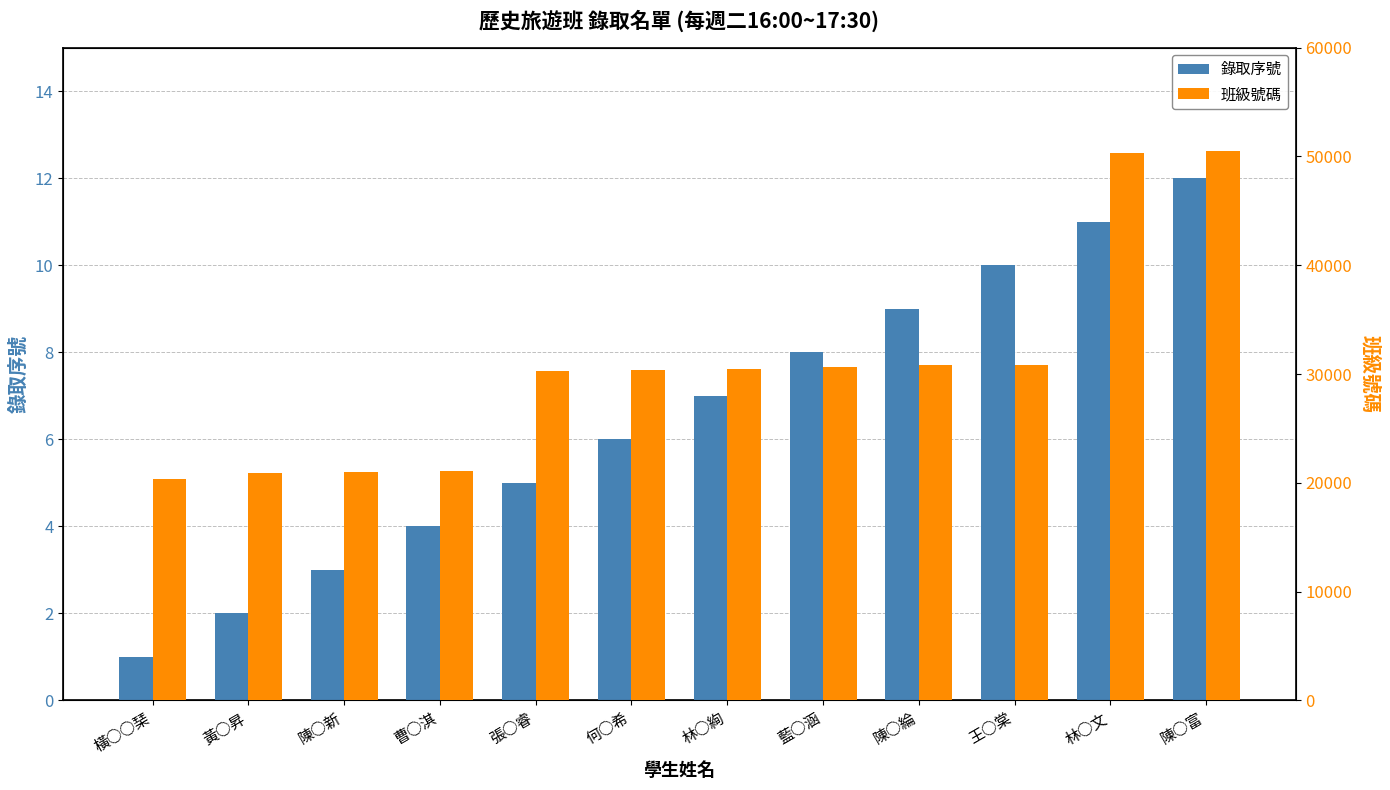

At 王○棠, list the series in order from smallest to largest.

錄取序號, 班級號碼